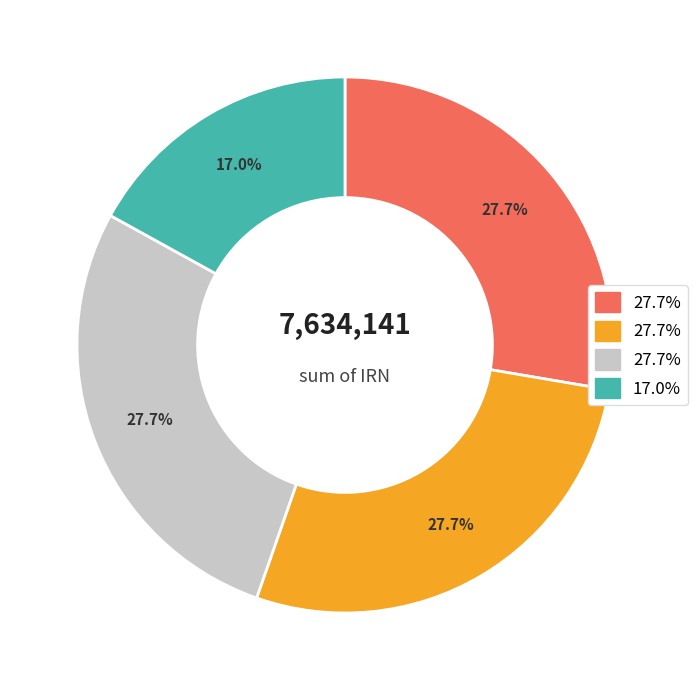

Does any single category account for the majority?

No